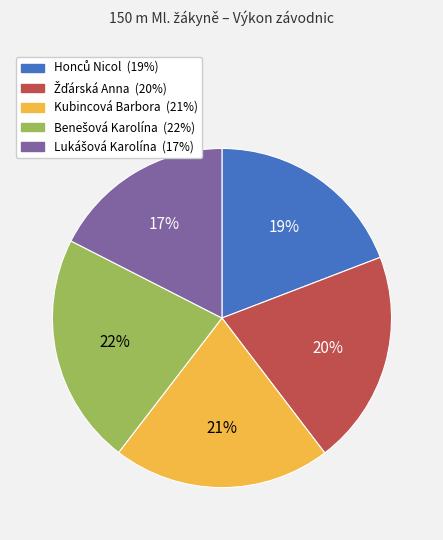

Count the number of slices in the pie.

5